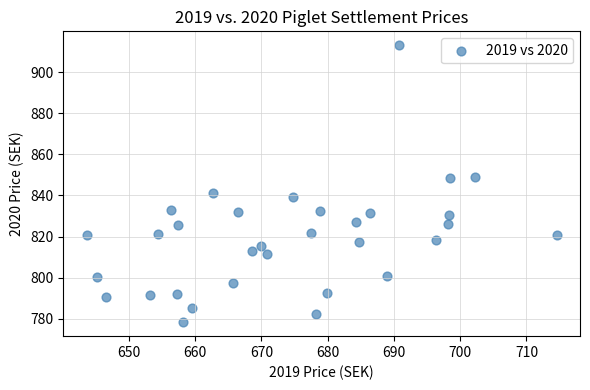

What is the range of X values (max minus min)?

70.9